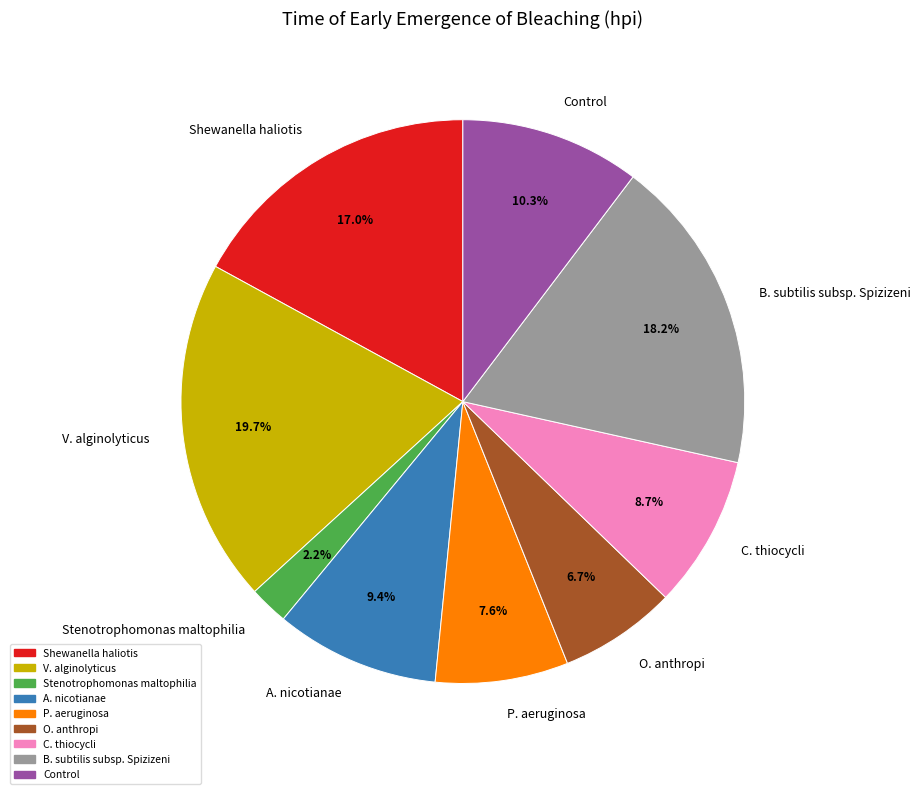

Does V. alginolyticus account for over 50% of the chart?

No